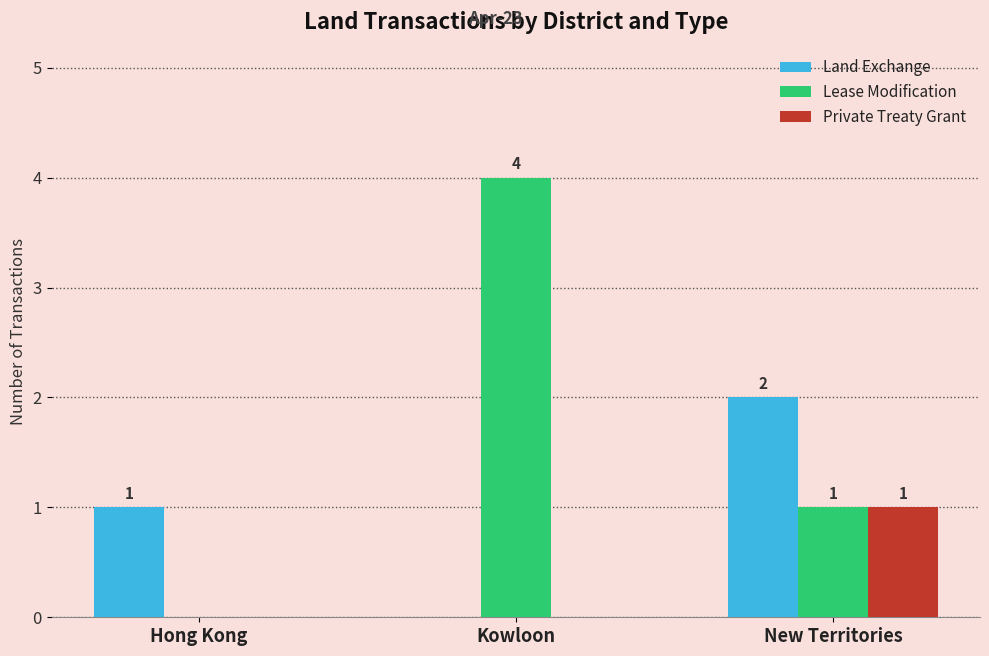

At which label is Lease Modification closest to 2?

New Territories